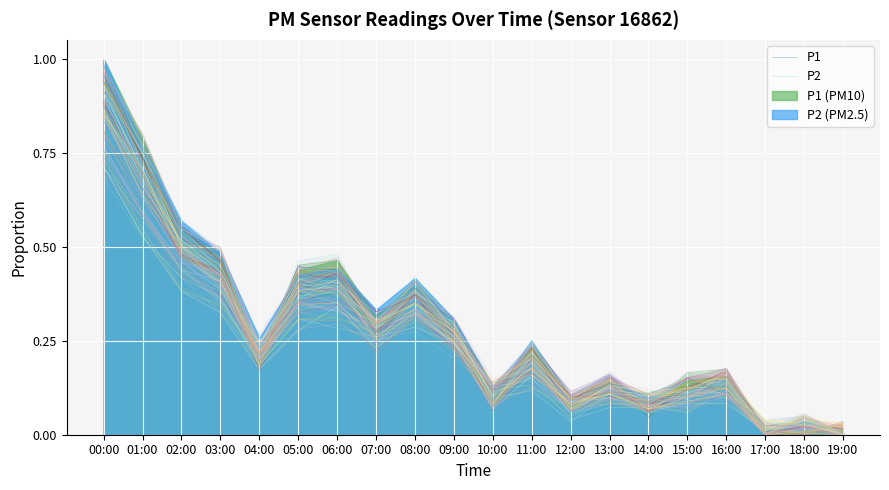

What is the average value of the P1 series?

0.3